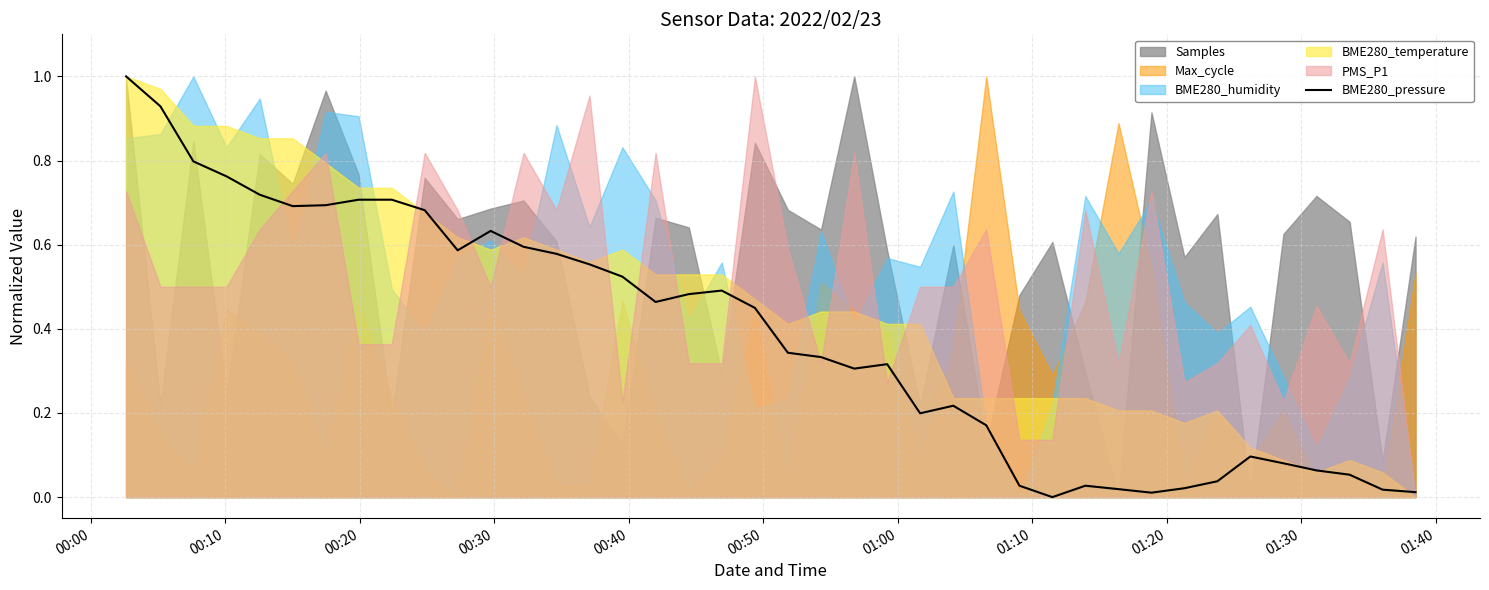

Does the chart have visible grid lines?

Yes